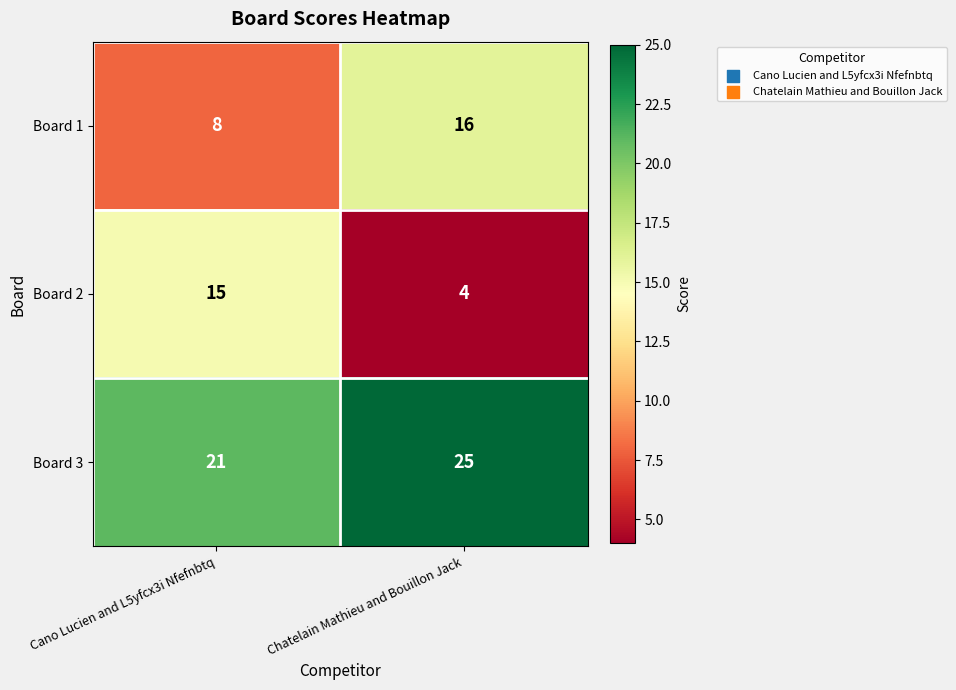

What is the sum of all Board 3 values?

46